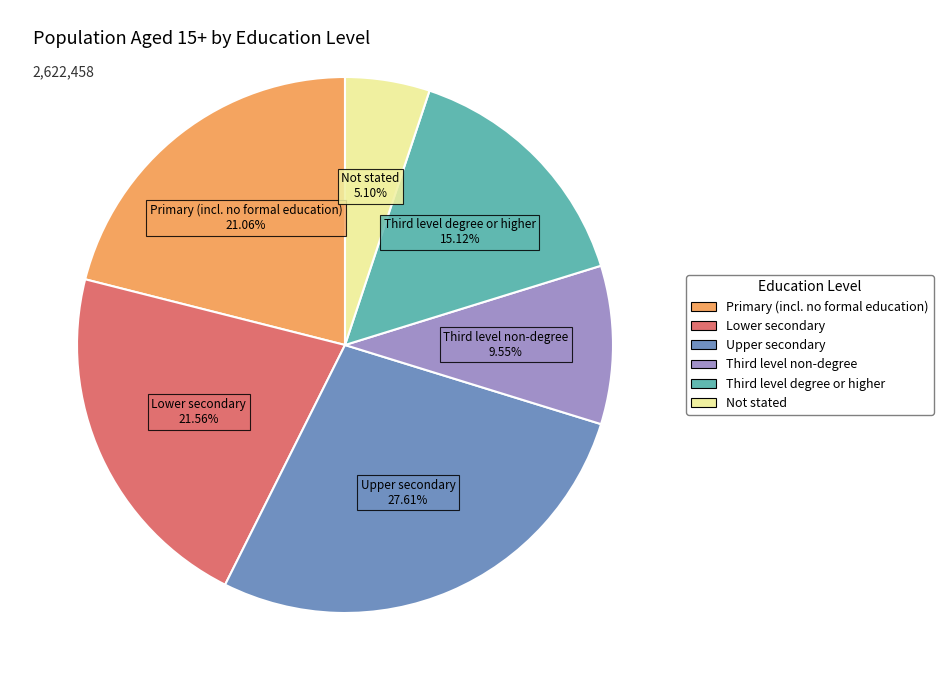

What percentage is the Not stated slice, to the nearest percent?

5%